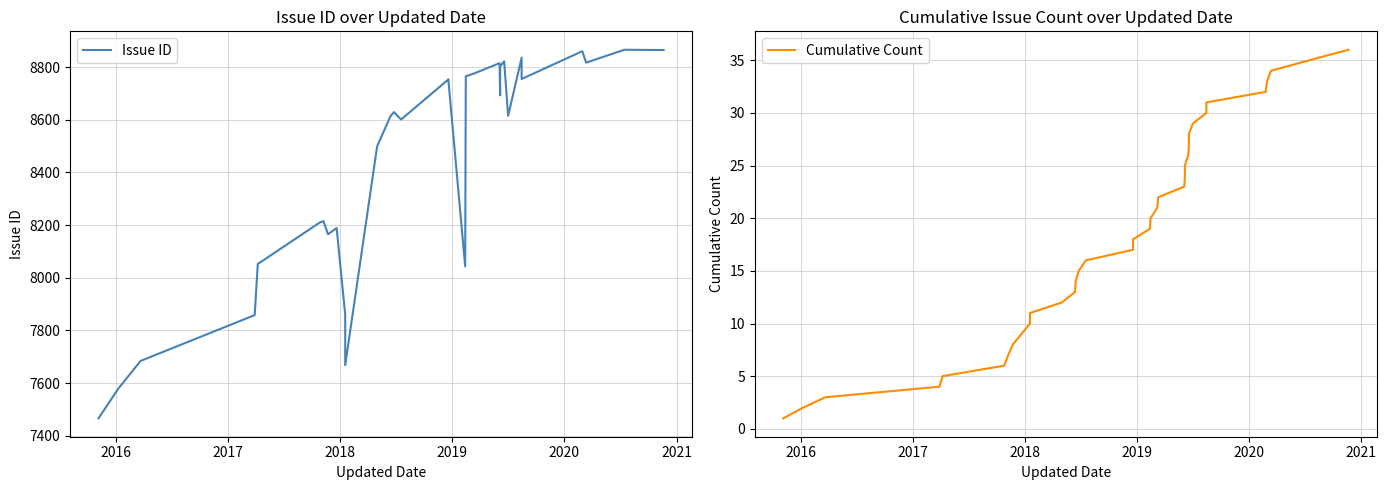

What is the average value of the Issue ID series?

8472